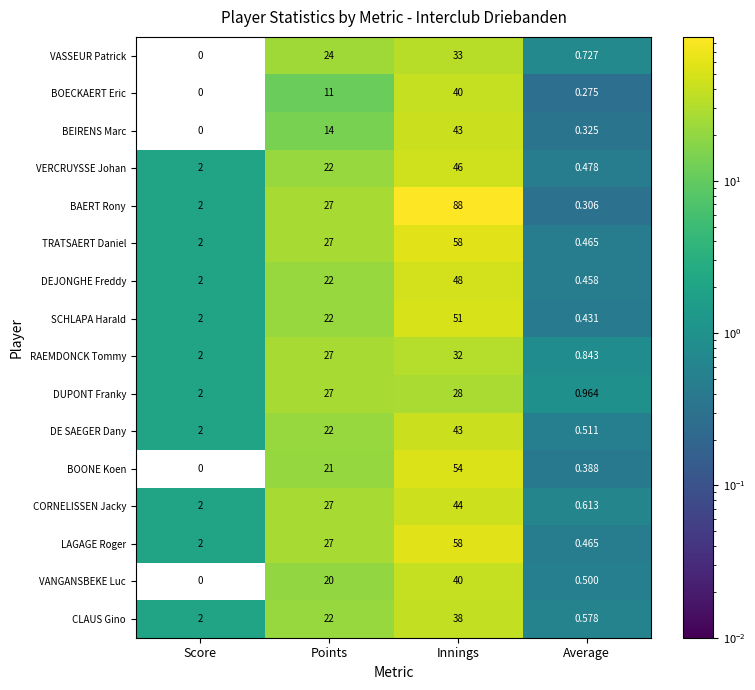

Which series has the widest spread of values?

BAERT Rony